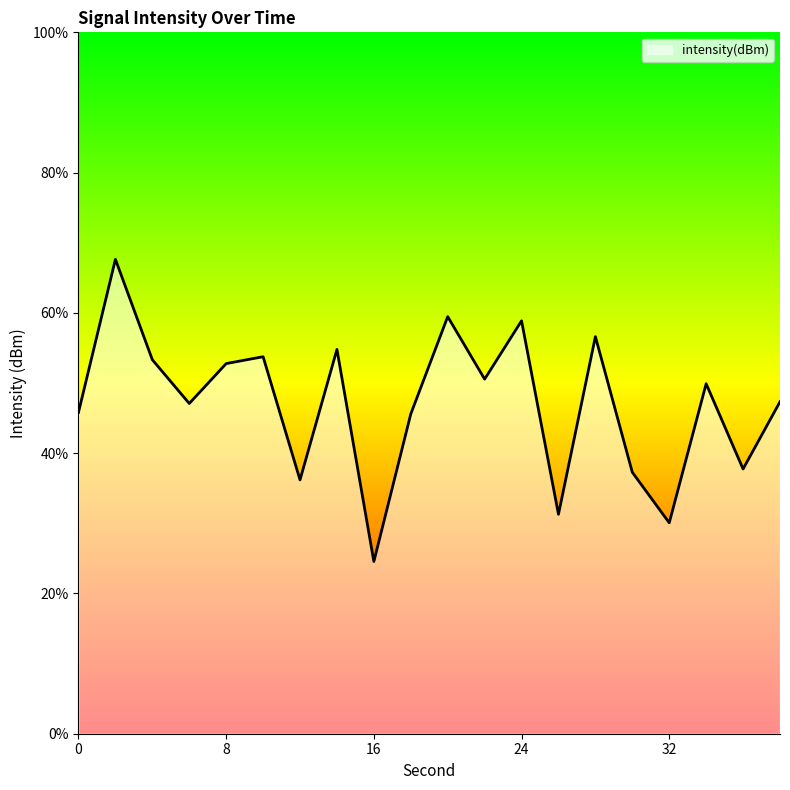

Which has a higher value, 4 or 34?

4